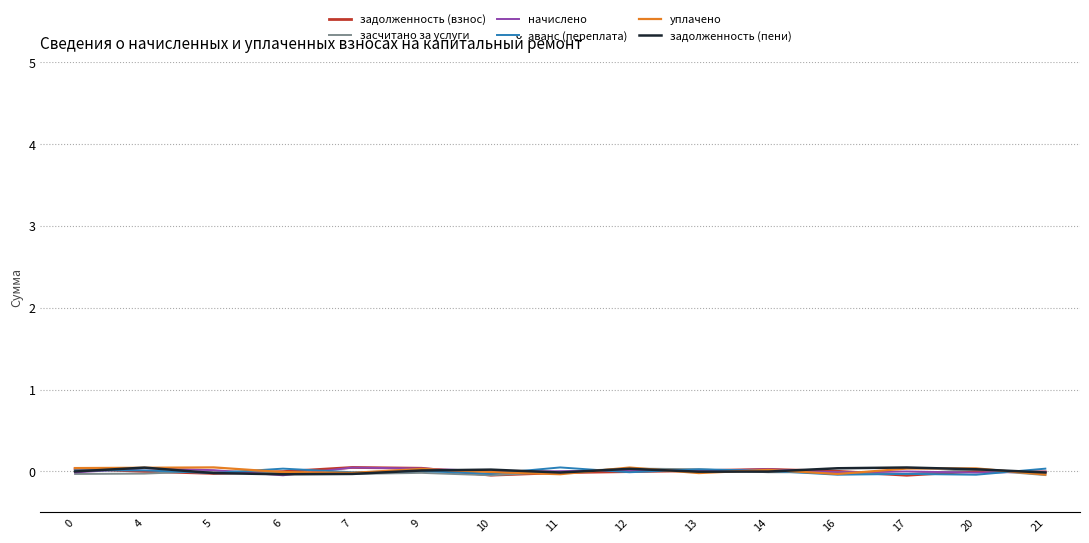

Reading left to right, what are all the values shown in this chart?

задолженность (взнос): 0=0.0	4=0.0	5=-0.0	6=-0.0	7=0.0	9=0.0	10=-0.0	11=-0.0	12=-0.0	13=0.0	14=0.0	16=0.0	17=-0.0	20=0.0	21=-0.0
засчитано за услуги: 0=-0.0	4=-0.0	5=0.0	6=-0.0	7=-0.0	9=-0.0	10=-0.0	11=-0.0	12=0.0	13=0.0	14=-0.0	16=-0.0	17=-0.0	20=0.0	21=-0.0
начислено: 0=-0.0	4=0.0	5=0.0	6=-0.0	7=0.0	9=0.0	10=0.0	11=0.0	12=0.0	13=0.0	14=0.0	16=-0.0	17=-0.0	20=-0.0	21=-0.0
аванс (переплата): 0=0.0	4=0.0	5=-0.0	6=0.0	7=-0.0	9=0.0	10=-0.0	11=0.0	12=-0.0	13=0.0	14=0.0	16=-0.0	17=-0.0	20=-0.0	21=0.0
уплачено: 0=0.0	4=0.0	5=0.0	6=-0.0	7=-0.0	9=0.0	10=-0.0	11=-0.0	12=0.0	13=-0.0	14=0.0	16=-0.0	17=0.0	20=0.0	21=-0.0
задолженность (пени): 0=-0.0	4=0.0	5=-0.0	6=-0.0	7=-0.0	9=0.0	10=0.0	11=-0.0	12=0.0	13=-0.0	14=-0.0	16=0.0	17=0.0	20=0.0	21=-0.0